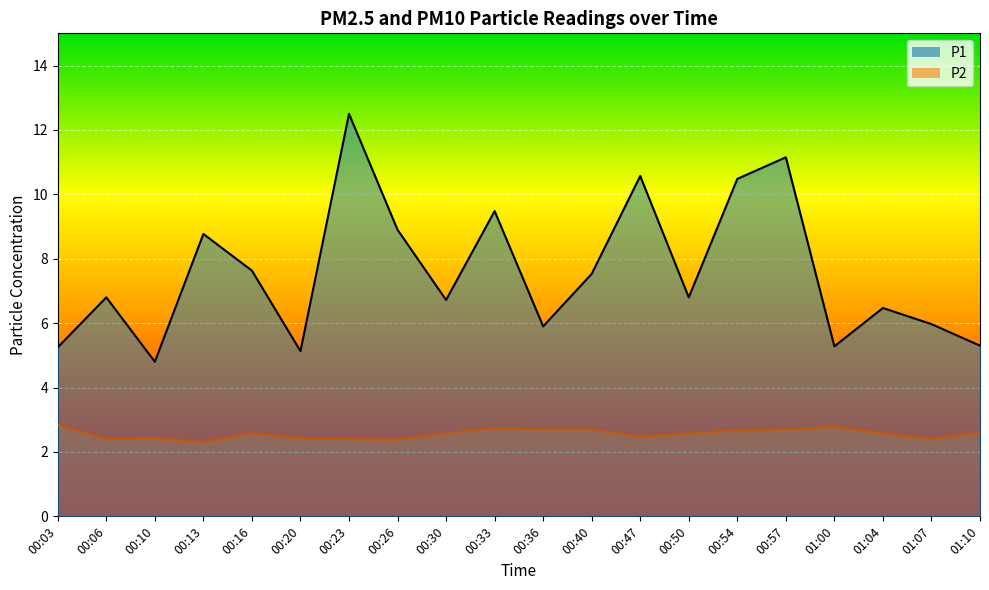

At which label does P1 reach its peak?

00:23